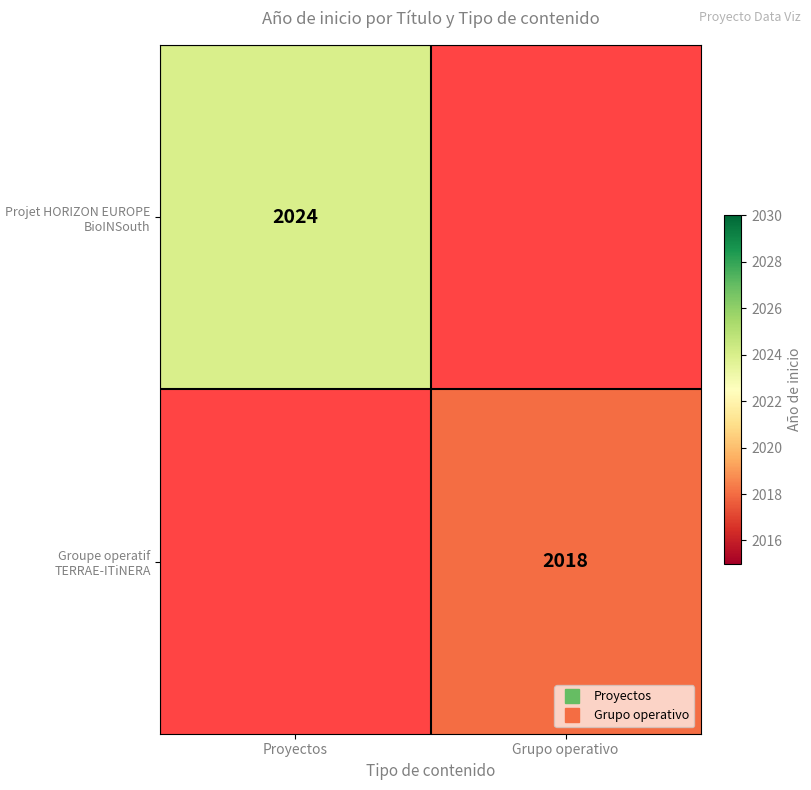

List the labels in order of Groupe operatif TERRAE-ITiNERA value, smallest first.

Proyectos, Grupo operativo